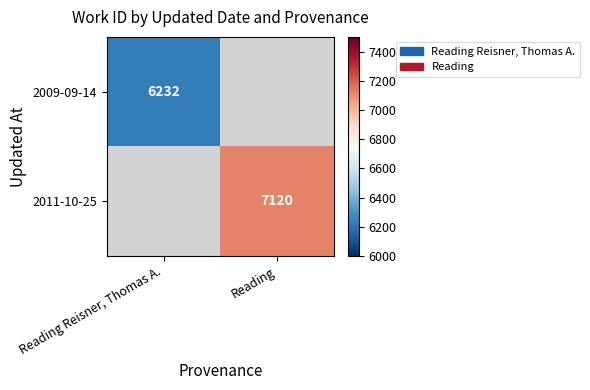

What is the greatest value displayed?

7120.0